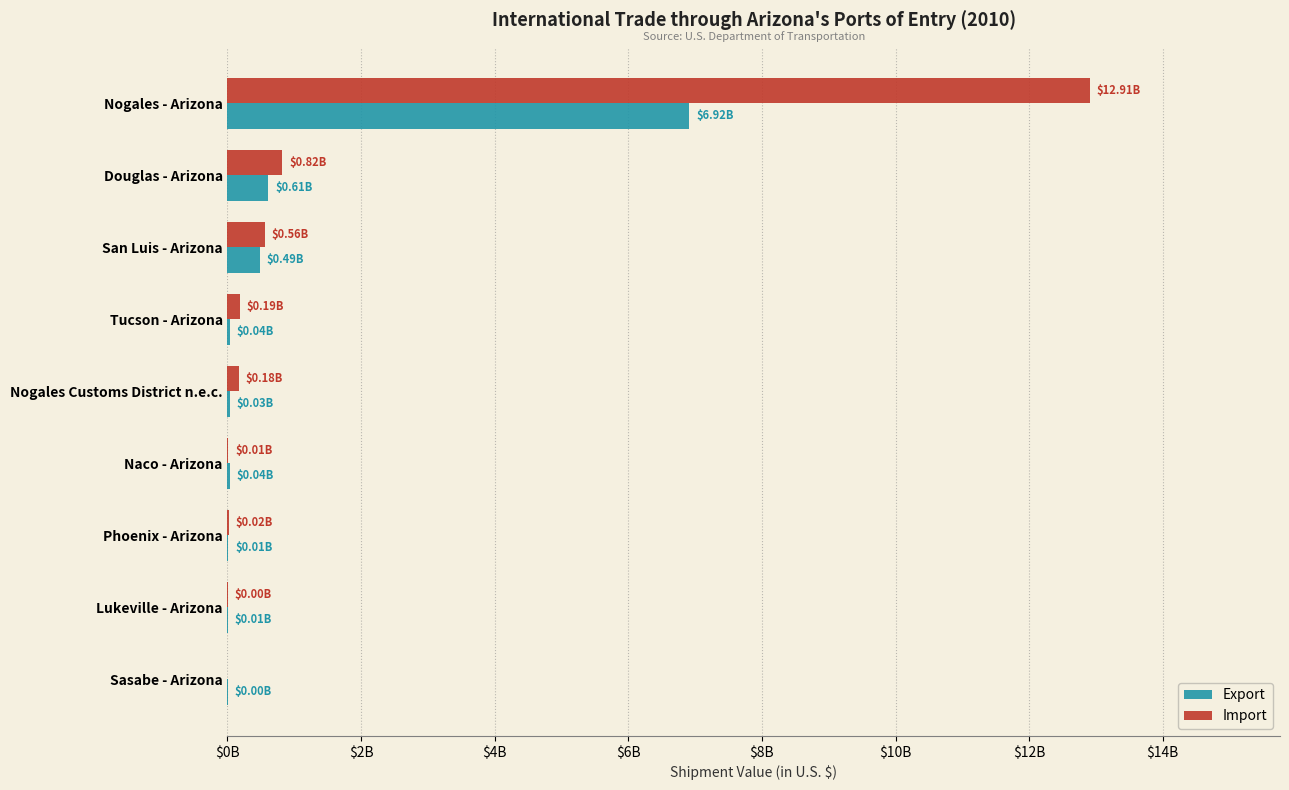

Reading left to right, what are all the values shown in this chart?

Export: 6916181961	612761734	490904246	36267662	33140123	36926170	14824259	6100303	1087999
Import: 12914601971	821260007	559931257	192021012	176078637	12895561	24006053	402079	0